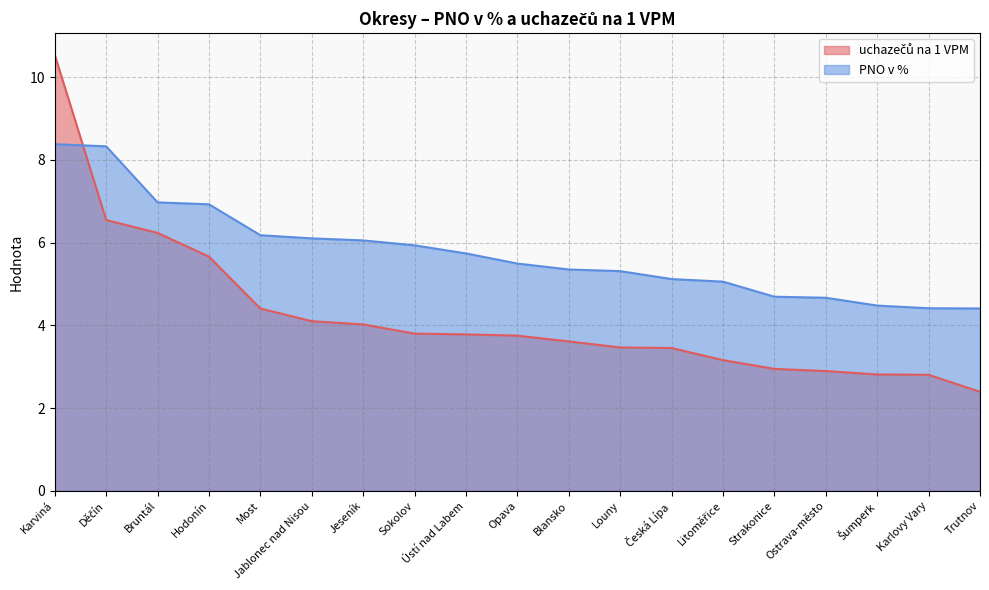

What position from the right is Strakonice?

5